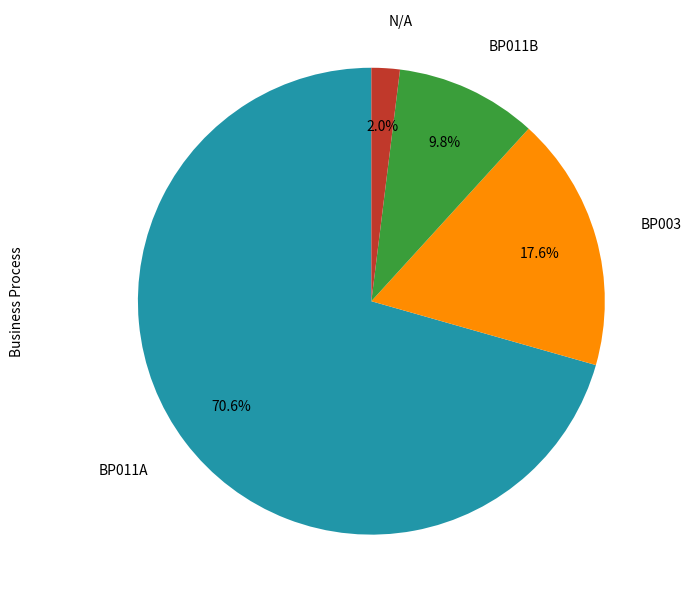

Is there any slice that represents more than half of the pie?

Yes